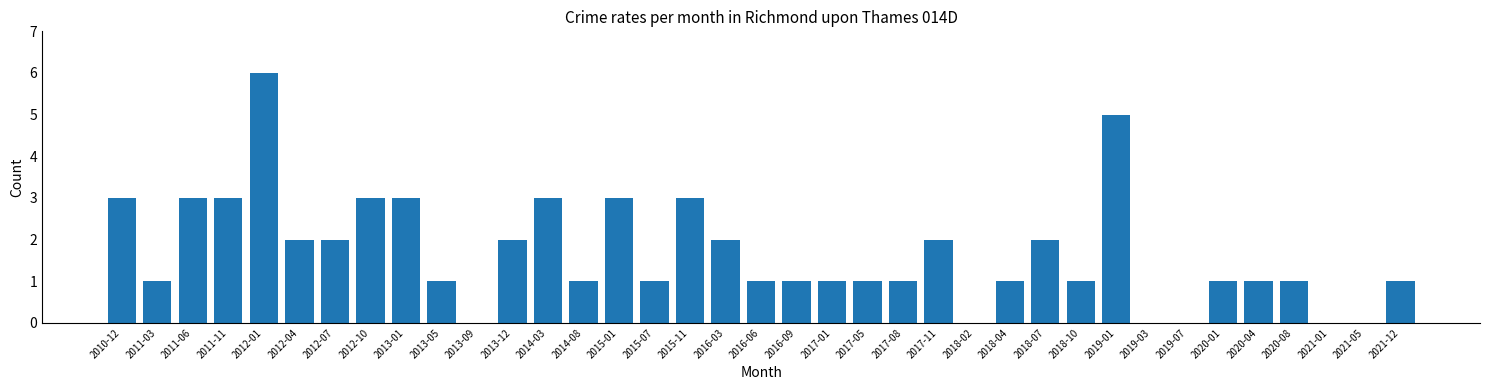

True or false: the data shows 0 at 2020-01.

False